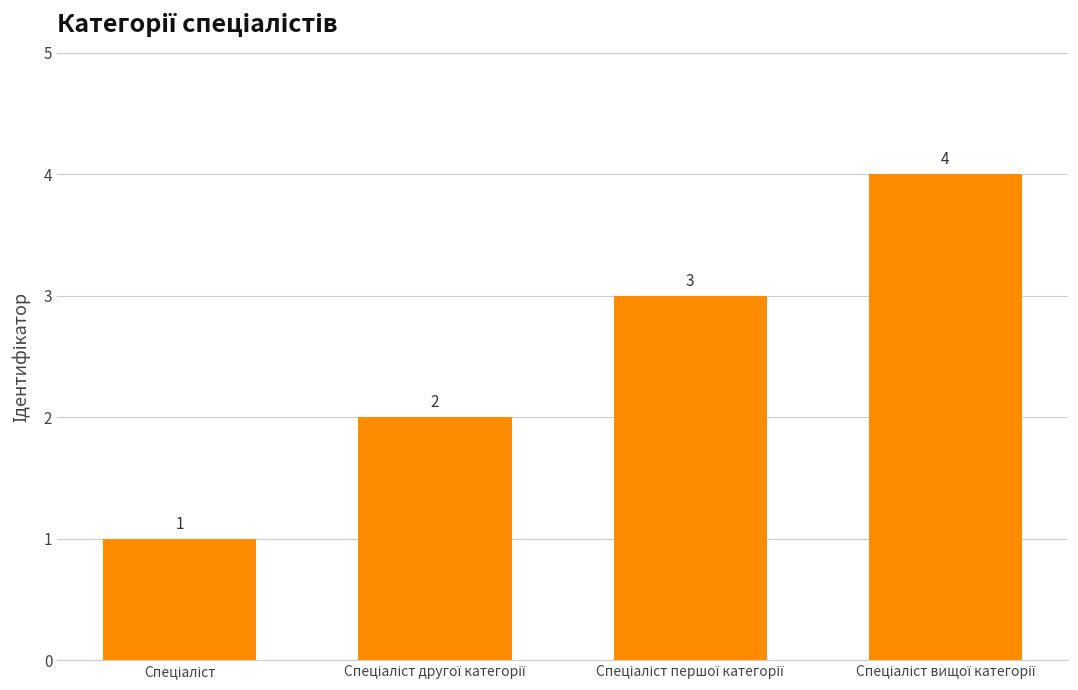

Count the values in the range 2 to 4.

3